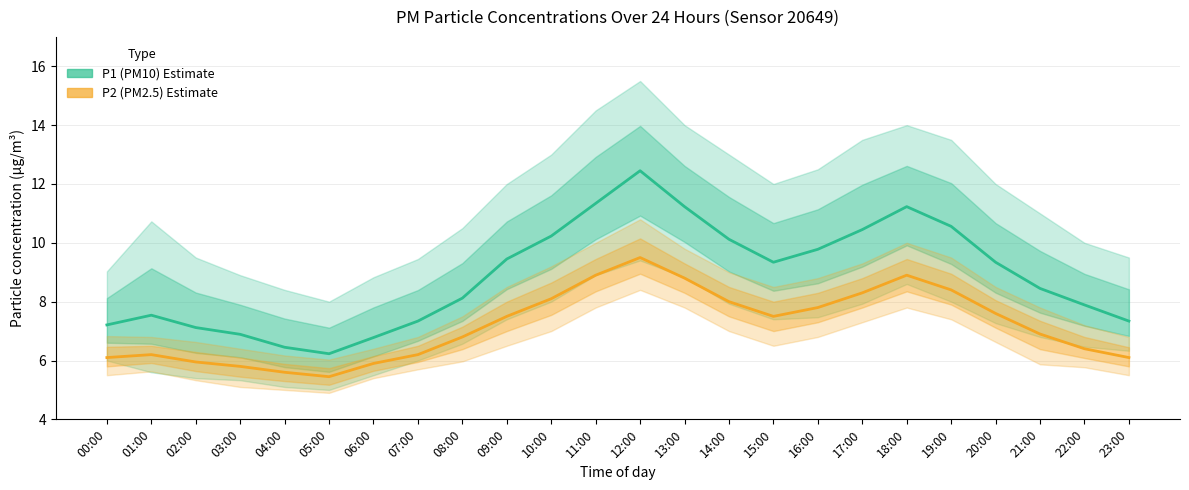

Which series has the widest spread of values?

P1 (PM10) Estimate